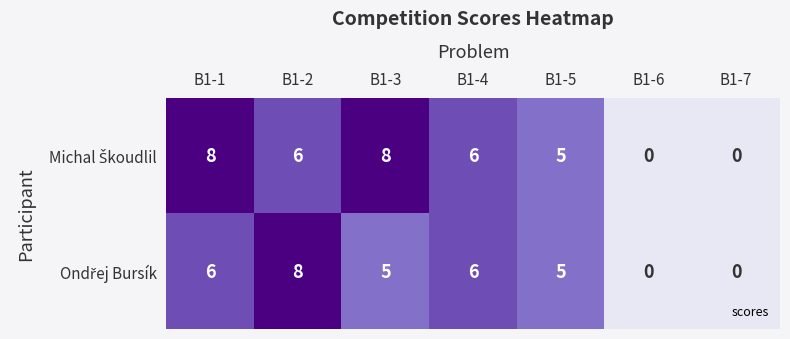

What is the maximum value shown in the chart?

8